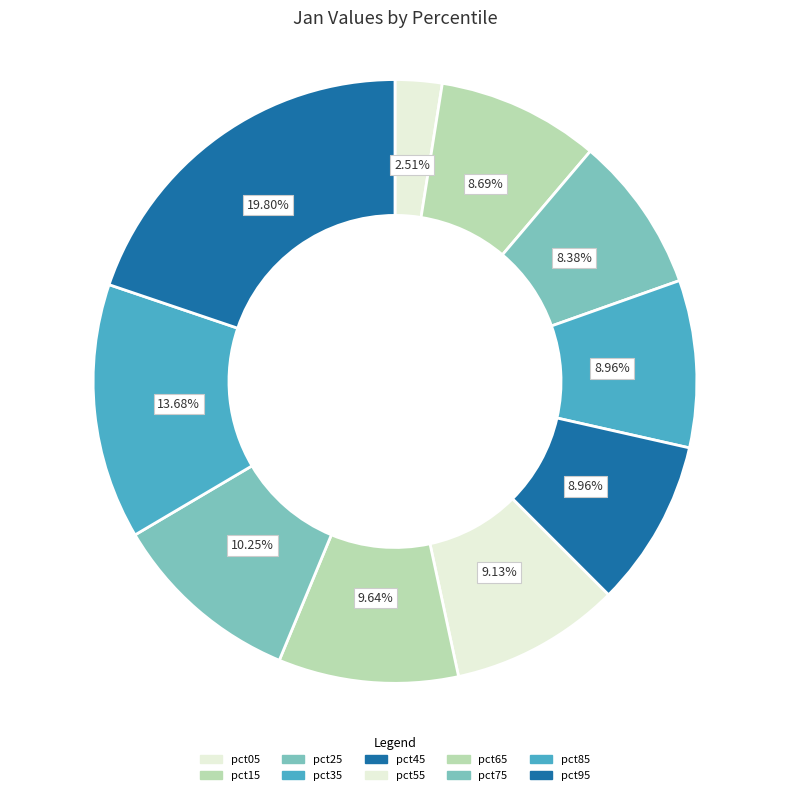

Combined, what portion of the pie is pct55 and pct95?

28.9%